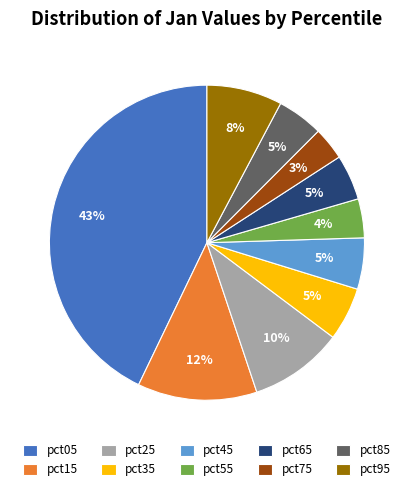

How many segments does this pie chart have?

10